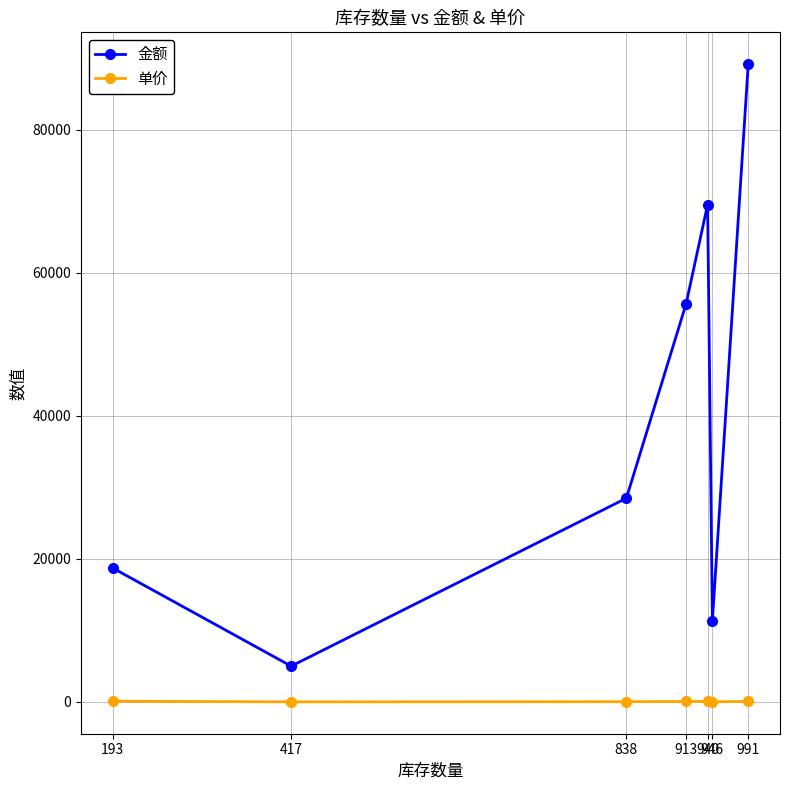

True or false: 金额 has a value of 96851 at 940.

False